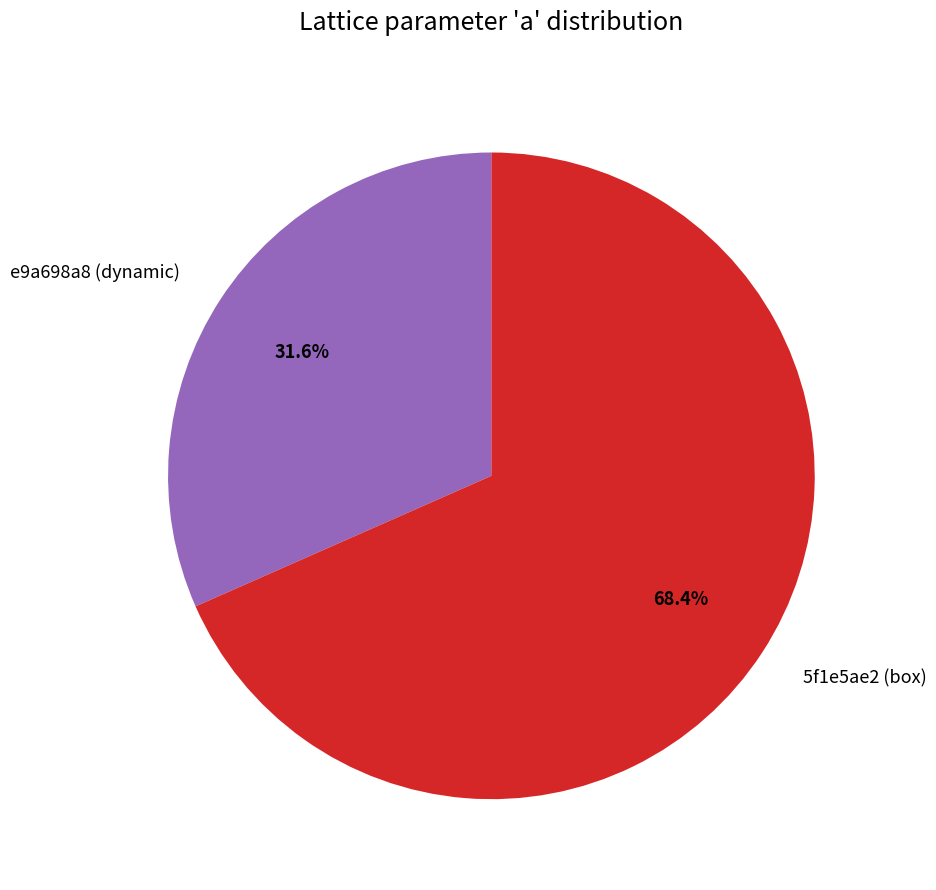

What percentage is the e9a698a8 (dynamic) slice, to the nearest percent?

32%